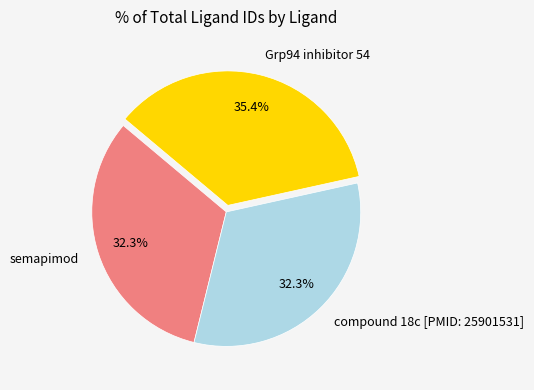

Does compound 18c [PMID: 25901531] represent more than half of the total?

No